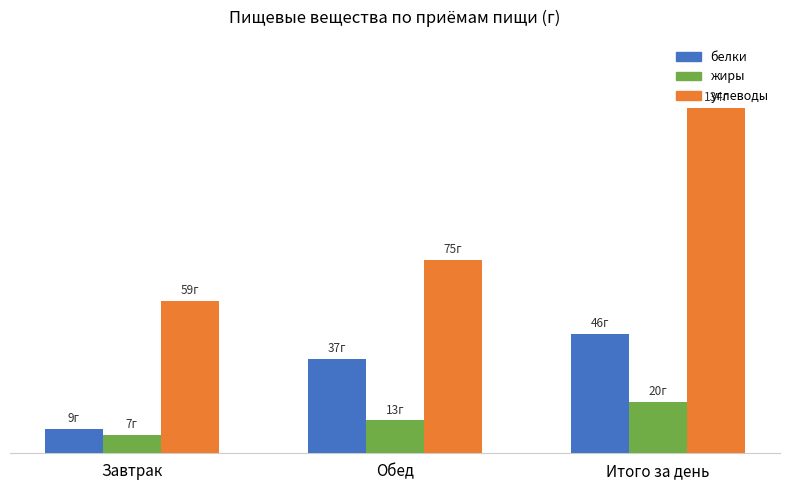

List the series in order of their peak value, highest first.

углеводы, белки, жиры